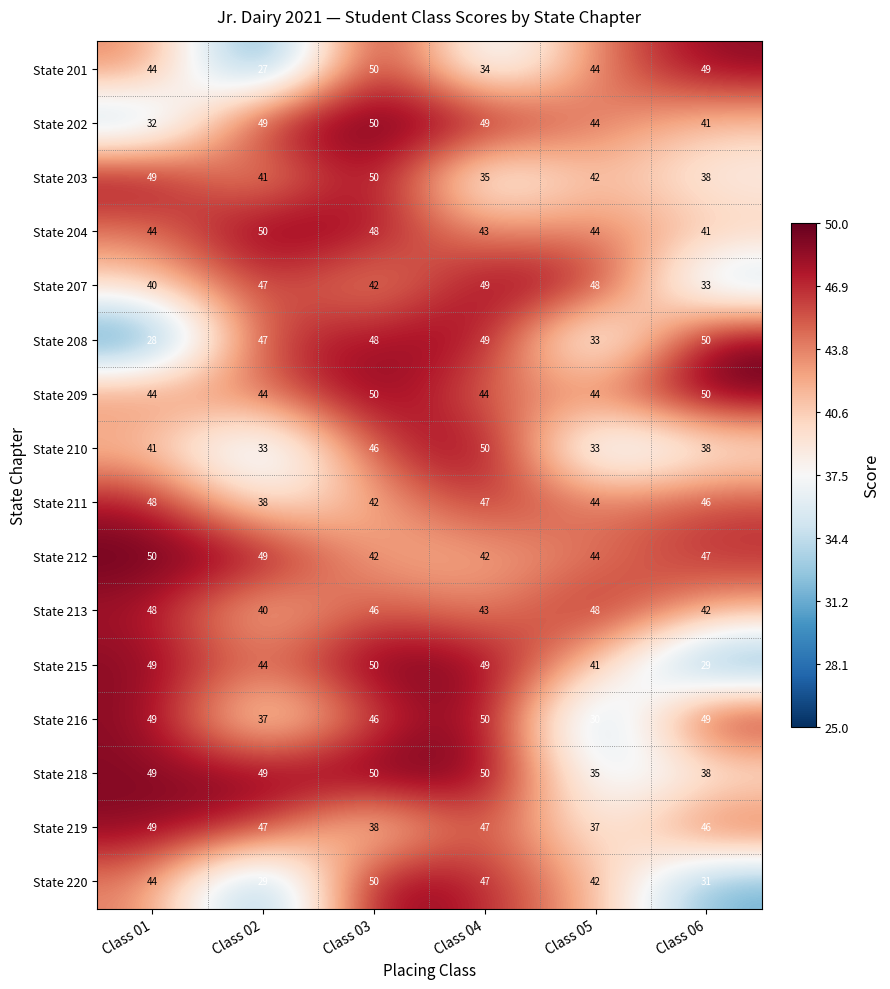

What is the sum of the State 216 values at Class 01 and Class 03?

95